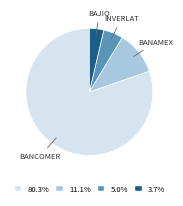

Does any single category account for the majority?

Yes